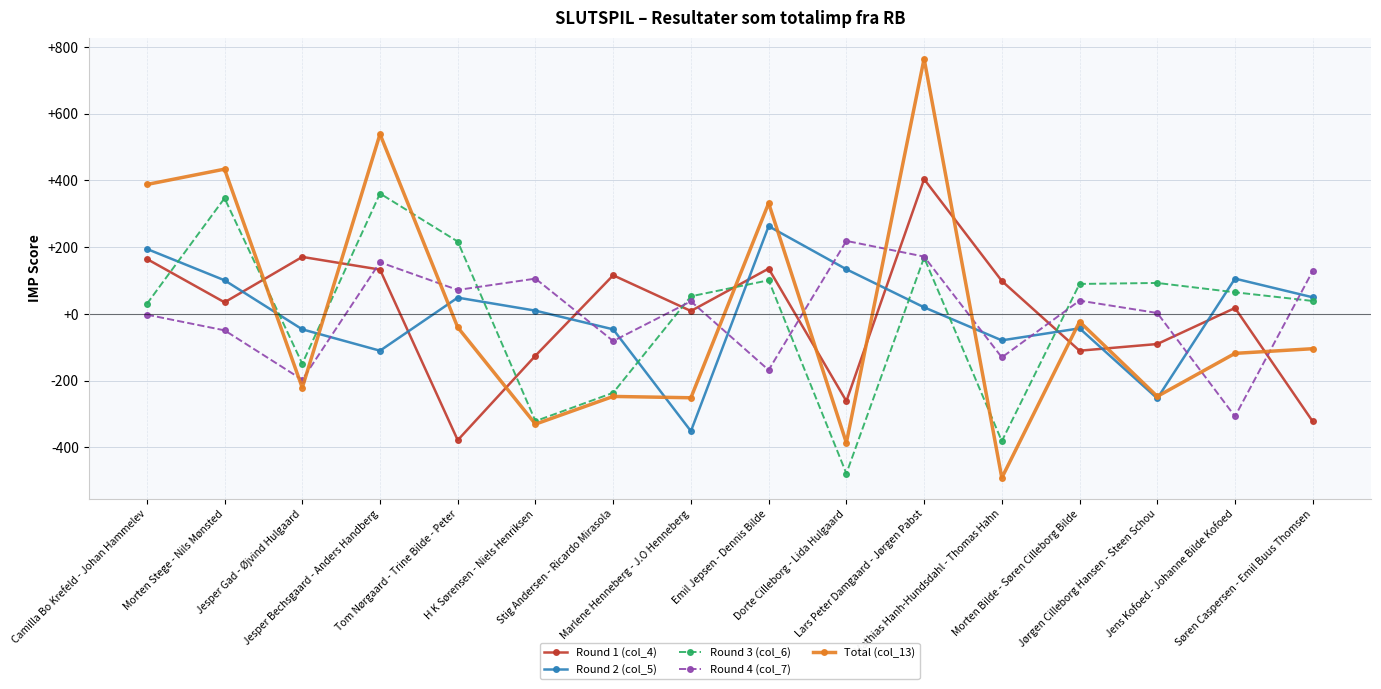

What are all the series names shown in the legend?

Round 1 (col_4), Round 2 (col_5), Round 3 (col_6), Round 4 (col_7), Total (col_13)